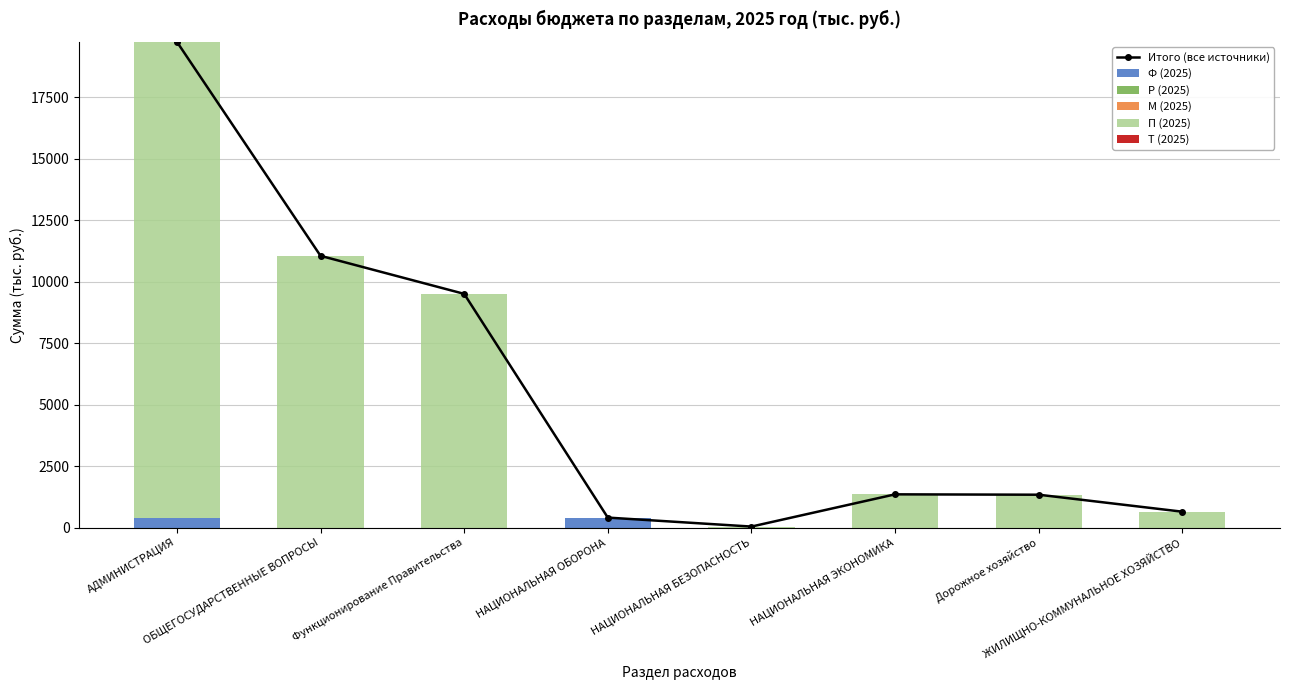

At how many categories does at least one series exceed 5157?

3